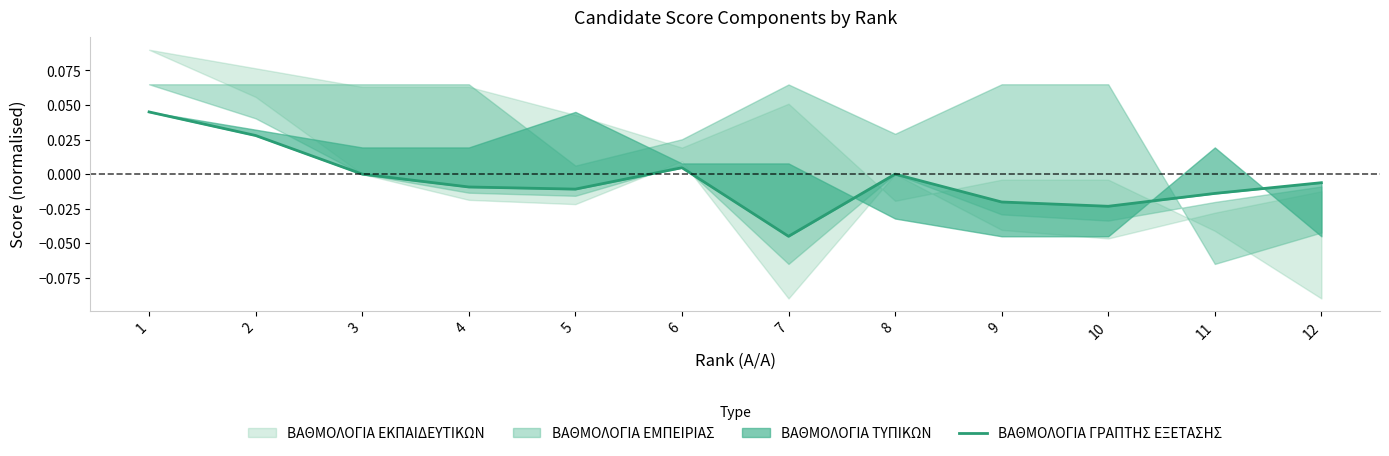

Count the number of categories in the chart.

12